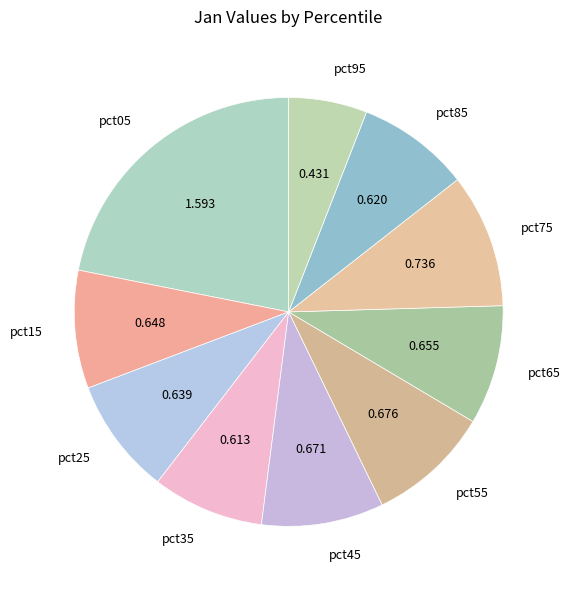

Count the number of slices in the pie.

10